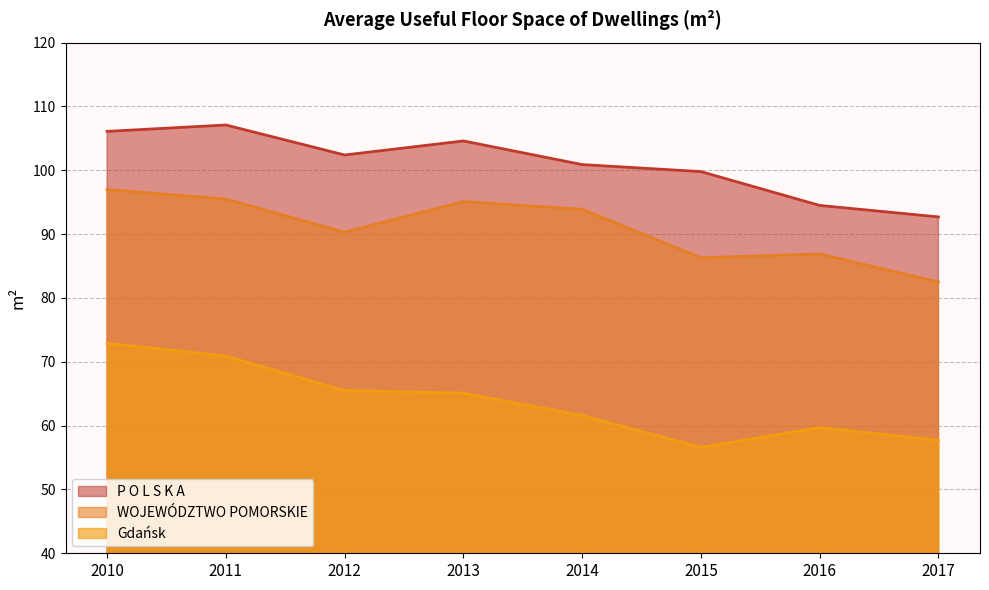

Where does the P O L S K A series first go above 102?

2010